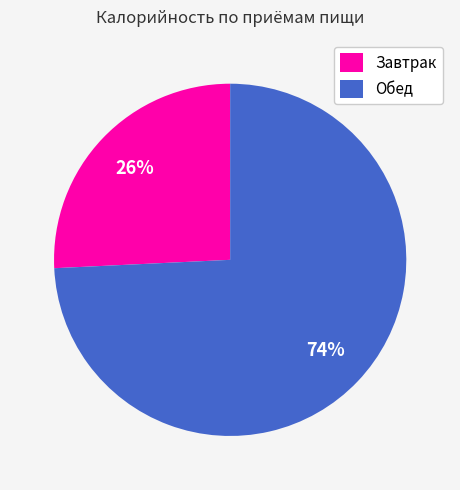

To the nearest percent, what is the combined percentage of Завтрак and Обед?

100%